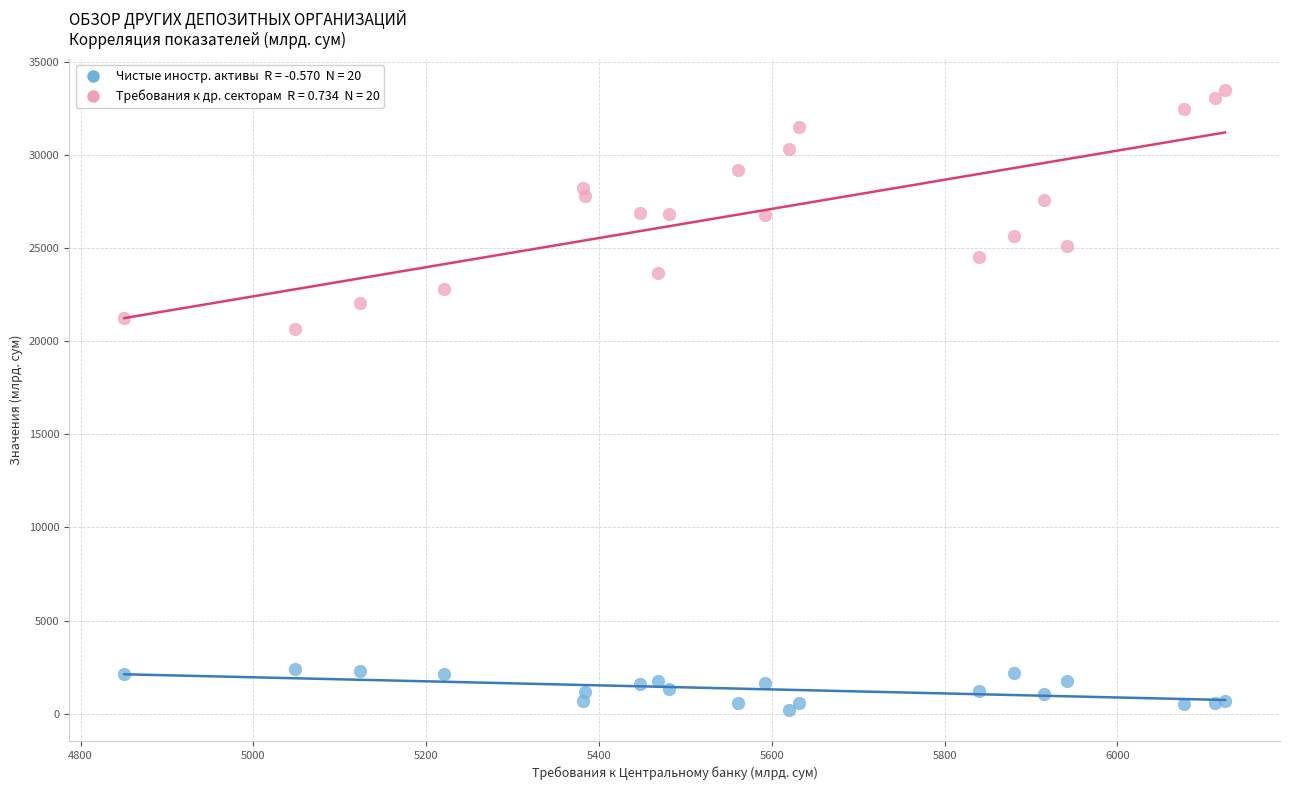

Across all series, what Y value is closest to 16851?

20678.0